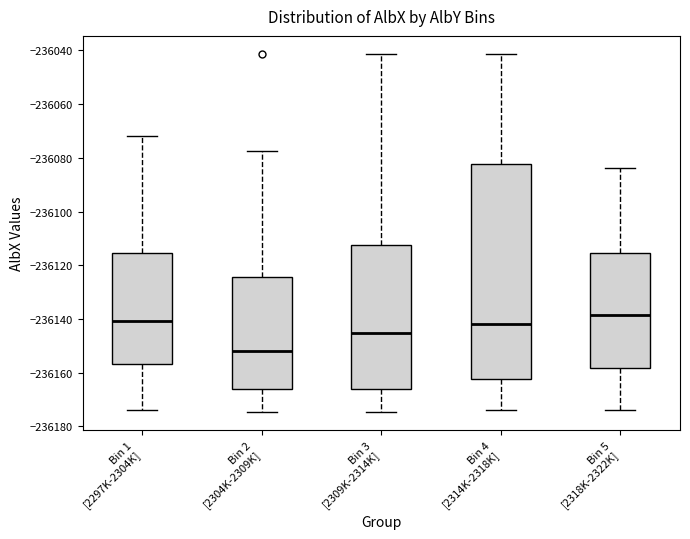

Which box has the highest median line?

Bin 5 [2318K-2322K]